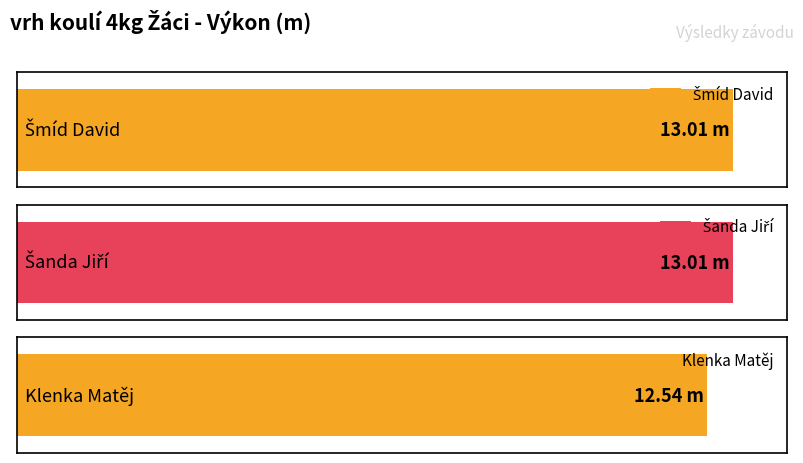

Rank the categories by value from lowest to highest.

Klenka Matěj, Šmíd David, Šanda Jiří